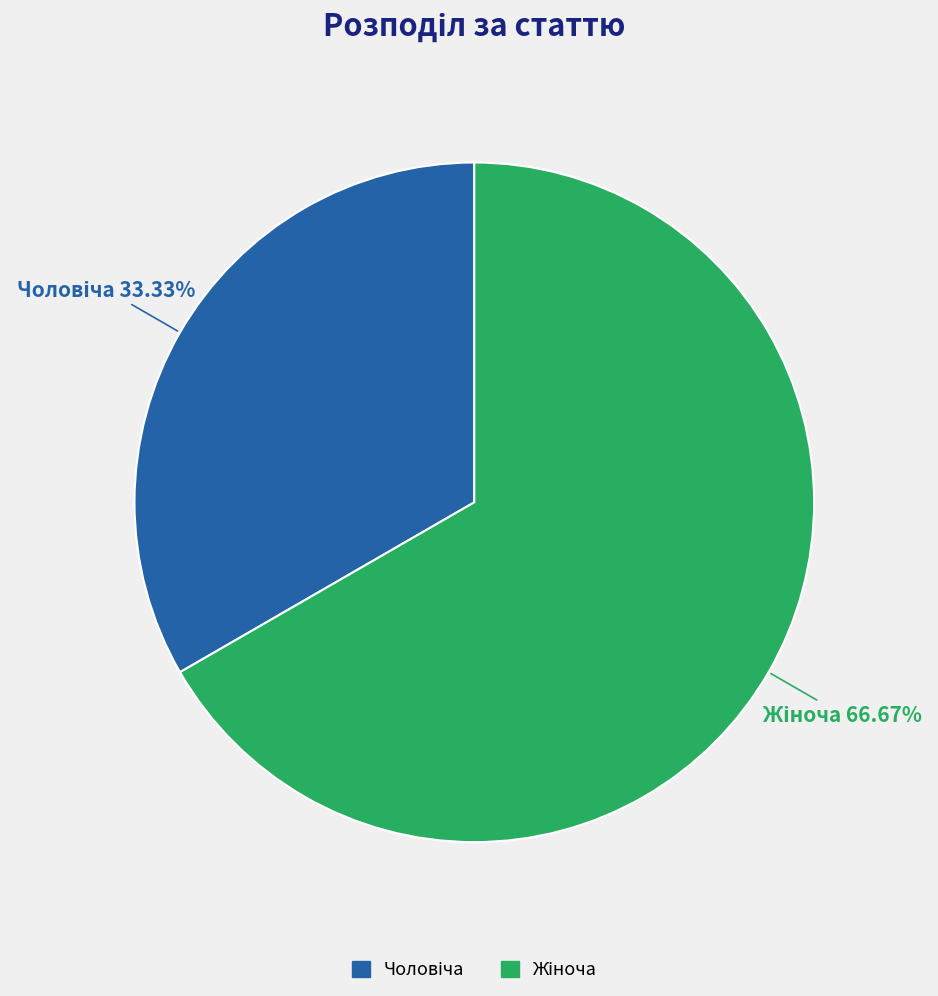

Does any single category account for the majority?

Yes